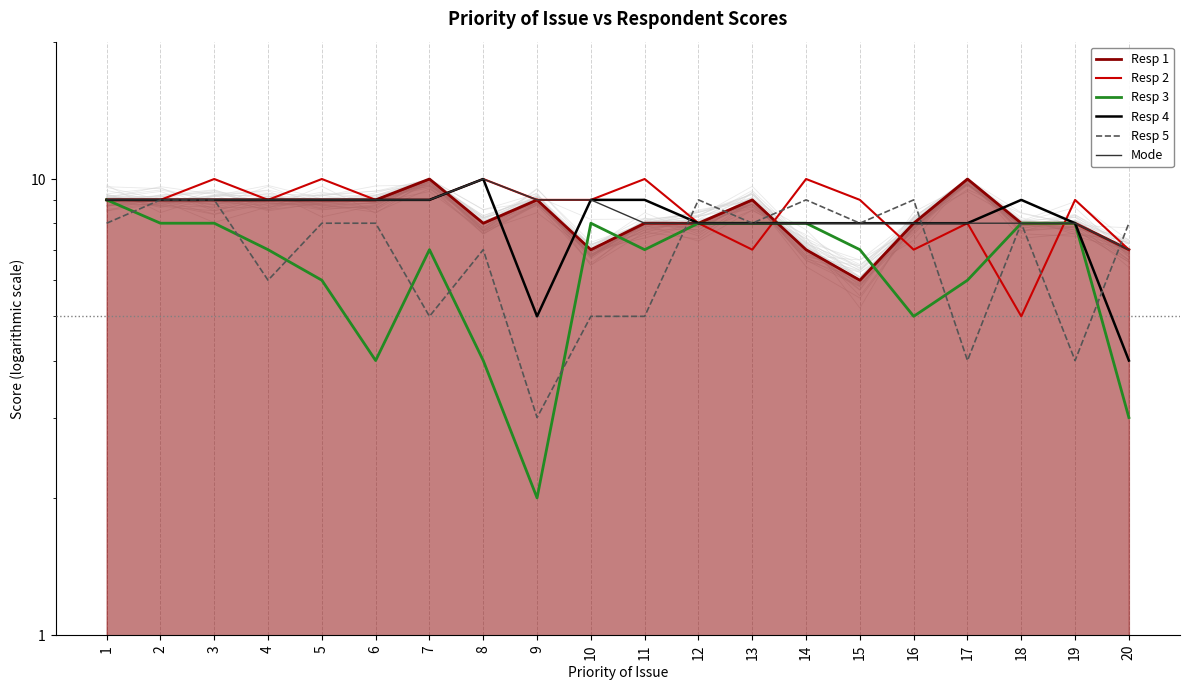

What is the value of the Mode point at the 5th from the left?

9